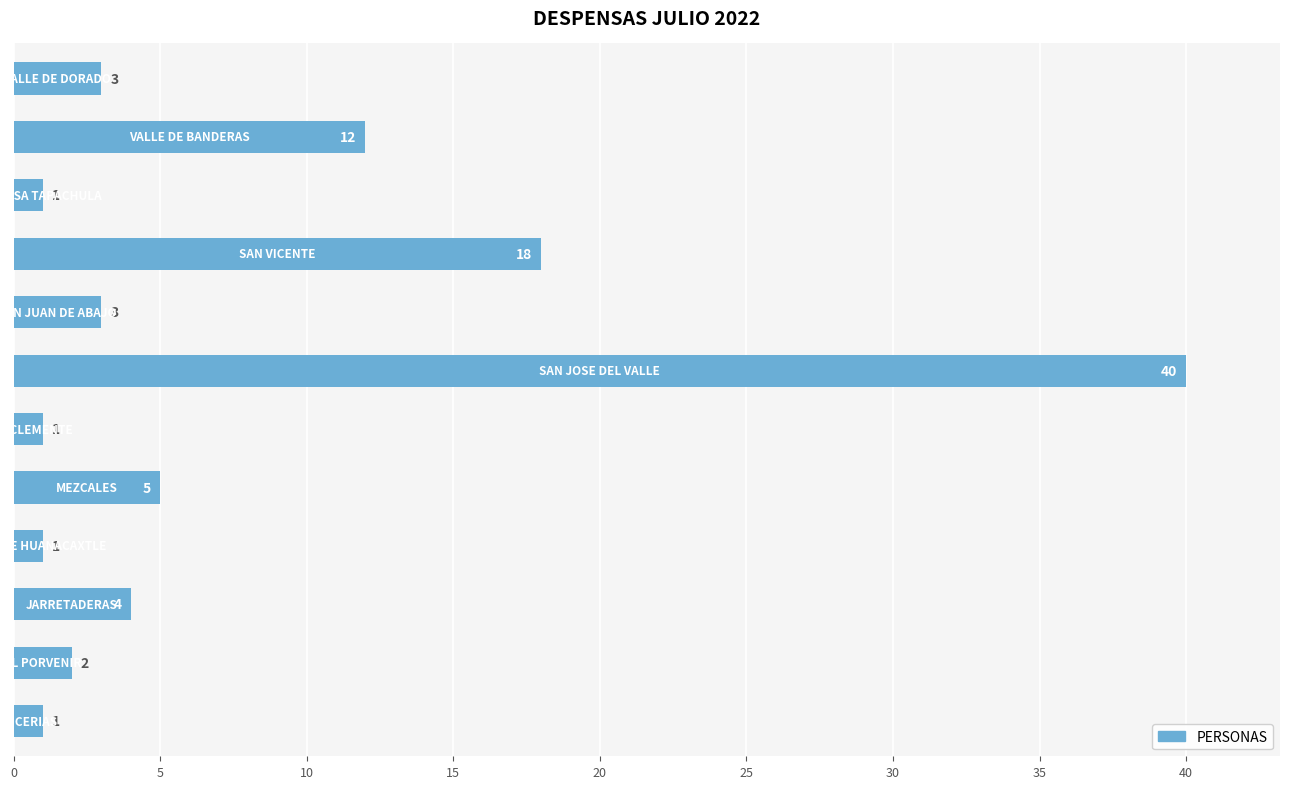

What is the difference between the second highest and minimum values?

17